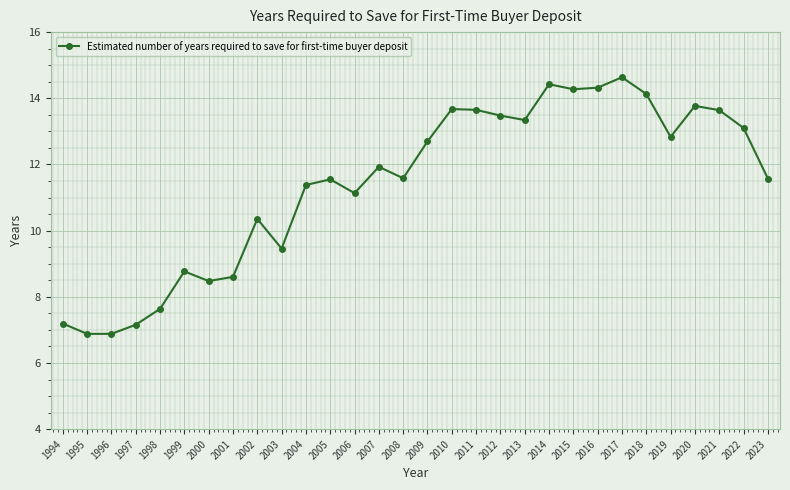

What is the maximum value shown in the chart?

14.6